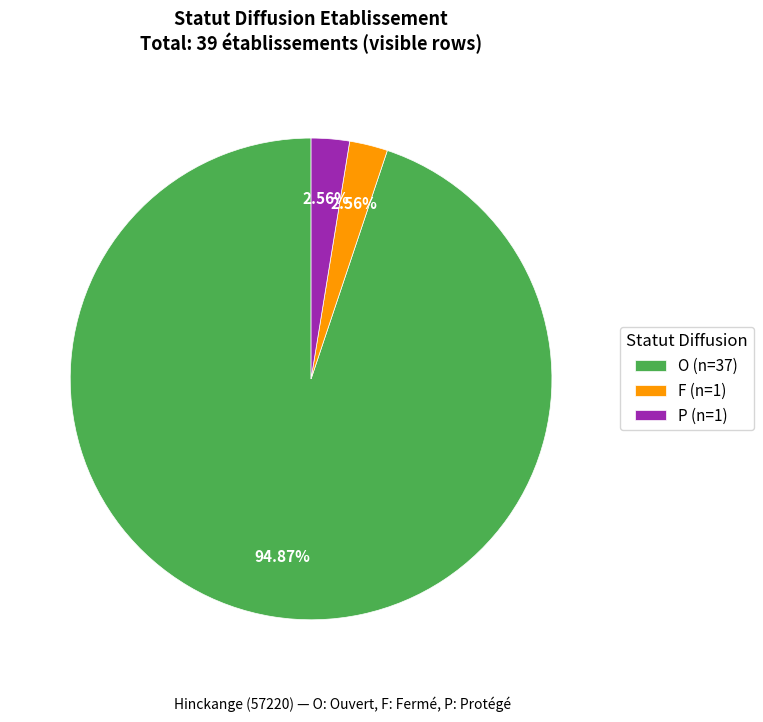

How many segments does this pie chart have?

3